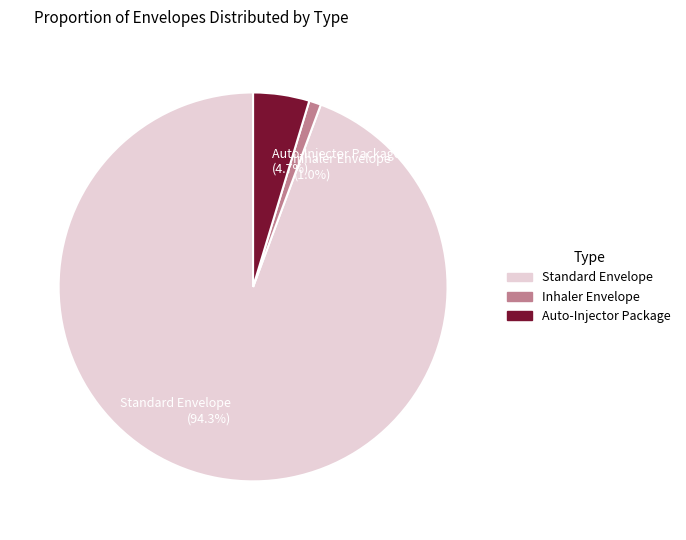

What is the largest slice in the pie chart?

Standard Envelope